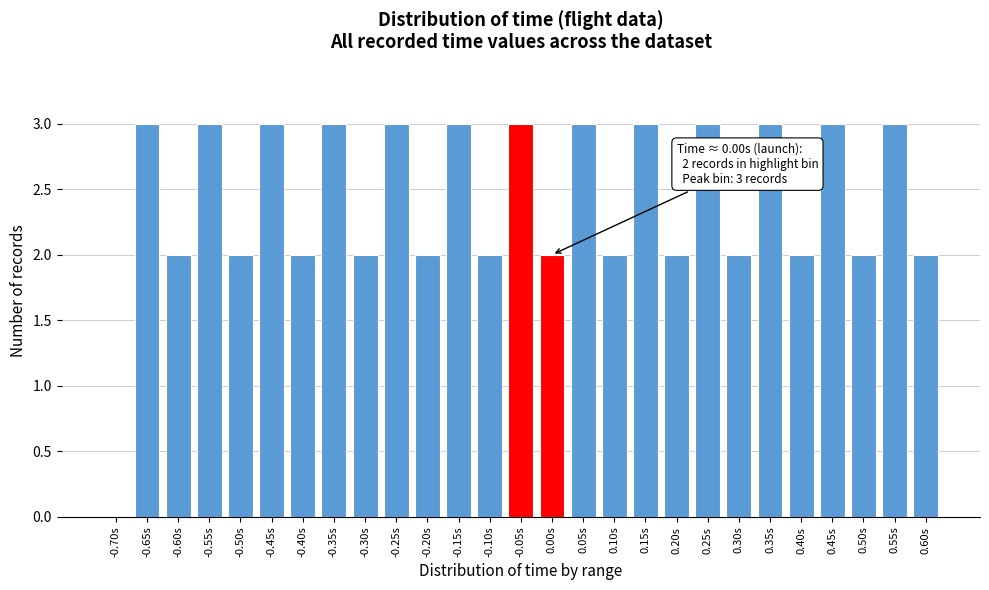

Reading left to right, transcribe all the data shown in this chart.

-0.70s=0	-0.65s=3	-0.60s=2	-0.55s=3	-0.50s=2	-0.45s=3	-0.40s=2	-0.35s=3	-0.30s=2	-0.25s=3	-0.20s=2	-0.15s=3	-0.10s=2	-0.05s=3	0.00s=2	0.05s=3	0.10s=2	0.15s=3	0.20s=2	0.25s=3	0.30s=2	0.35s=3	0.40s=2	0.45s=3	0.50s=2	0.55s=3	0.60s=2